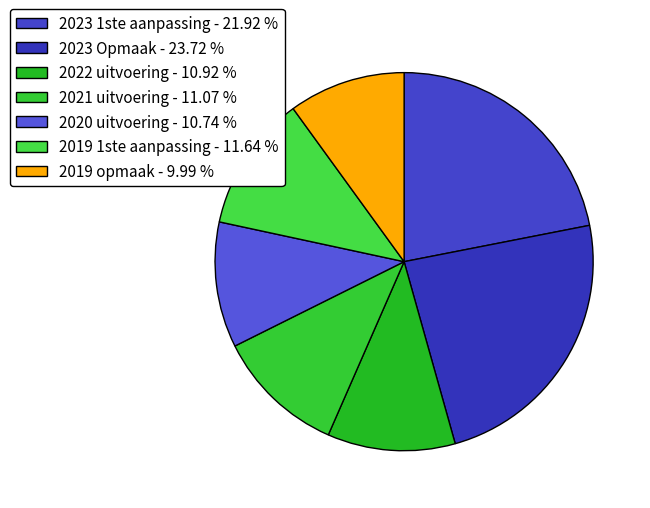

What percentage is the 2023 Opmaak slice, to the nearest percent?

24%